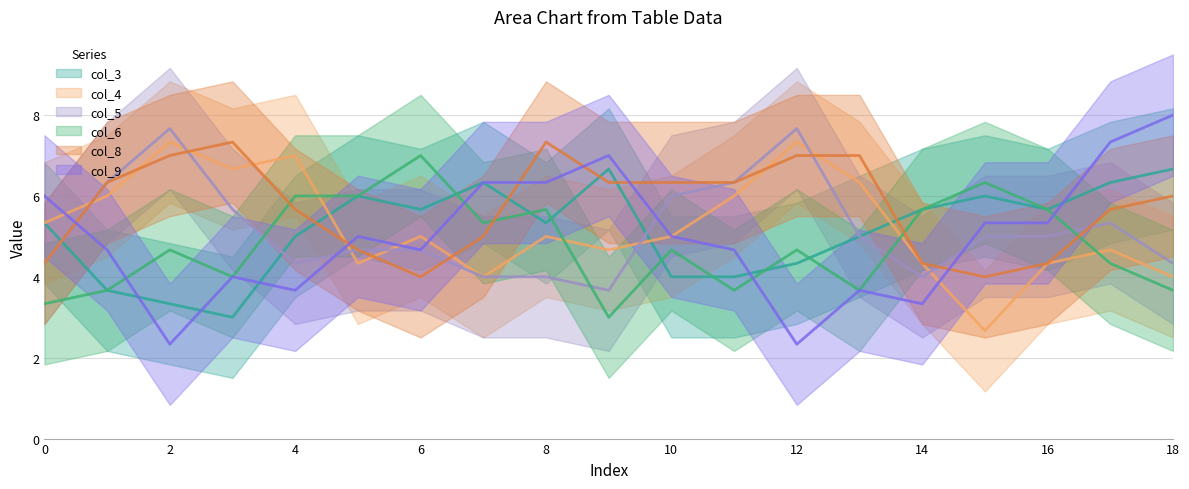

Where do col_5 and col_8 first cross each other?

2 and 3